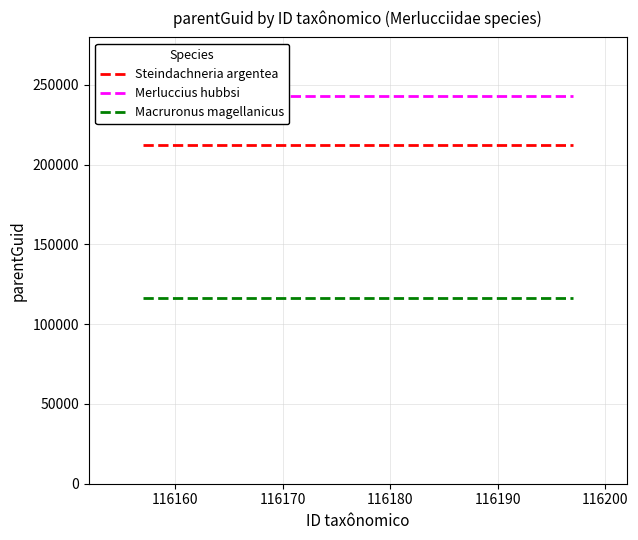

True or false: Merluccius hubbsi and Macruronus magellanicus intersect in this chart.

False